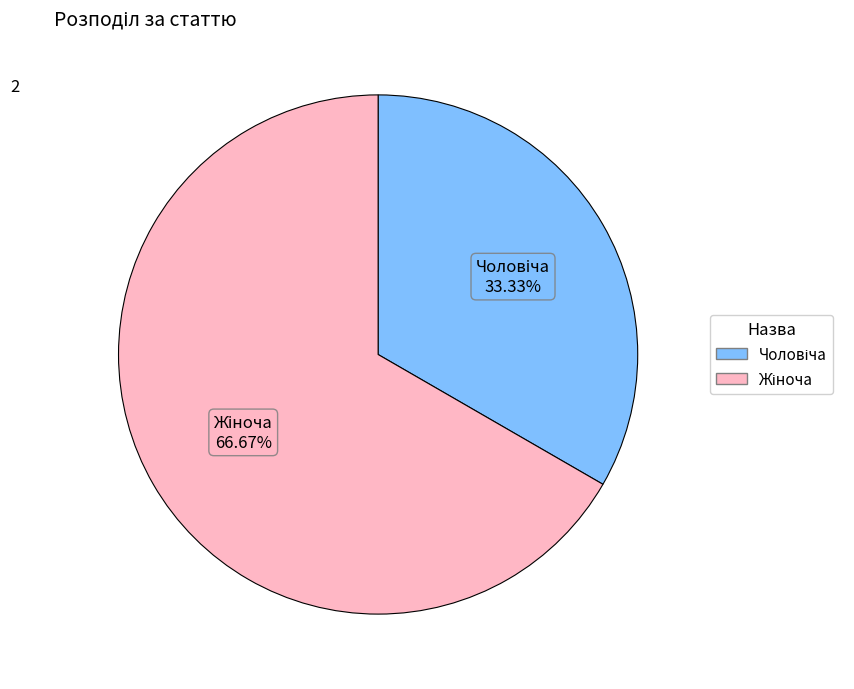

Is there any slice that represents more than half of the pie?

Yes